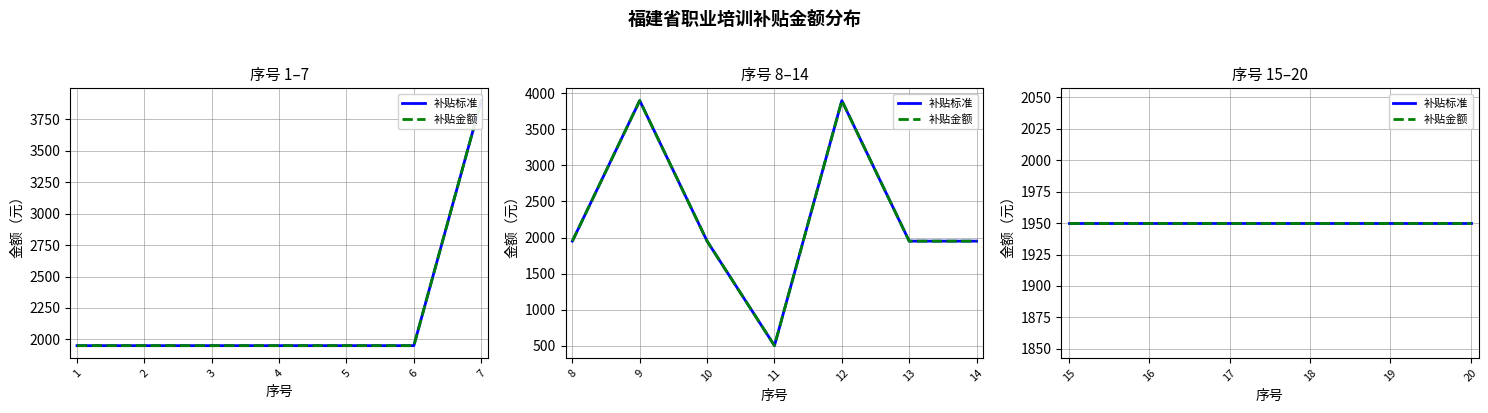

Between 15 and 17, which is larger?

15